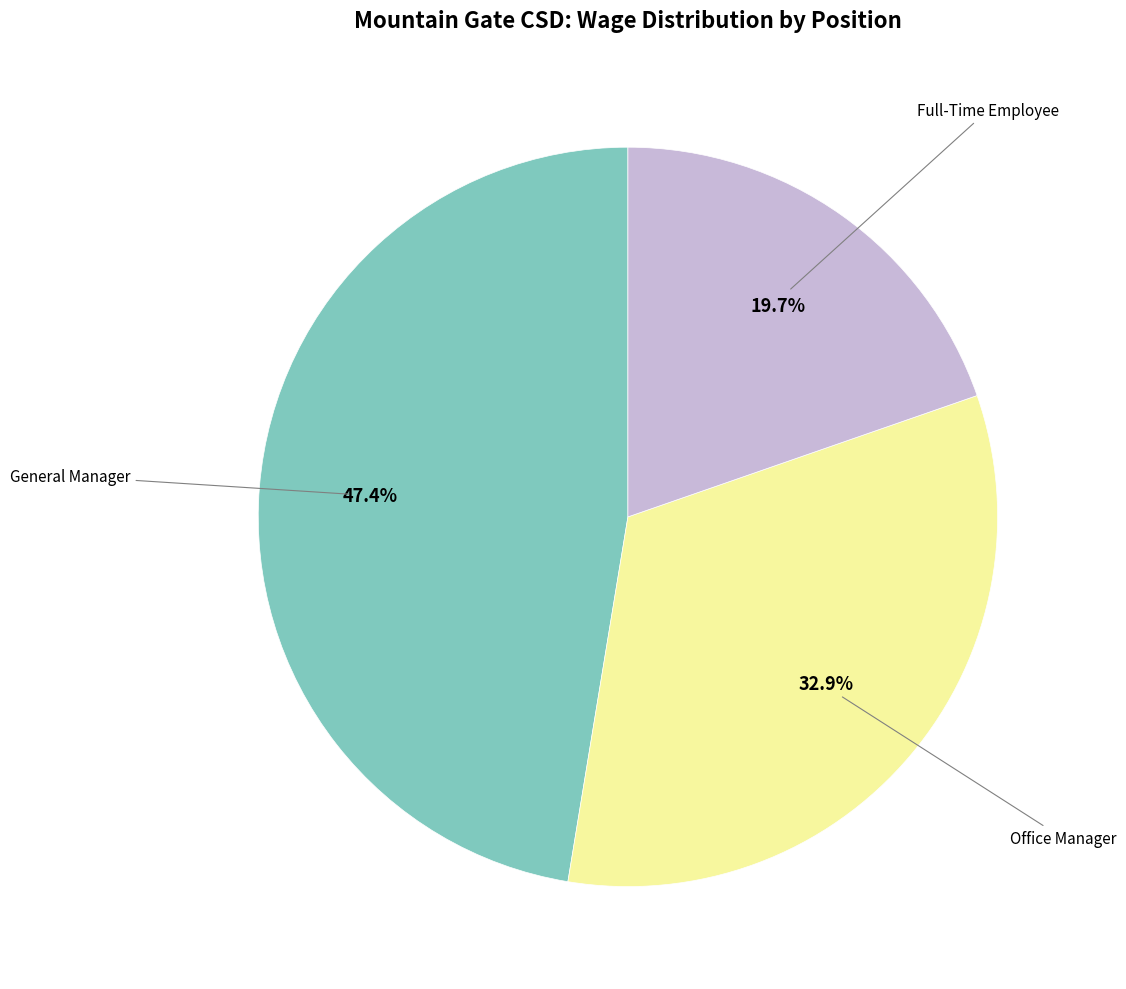

Is there a majority slice in this chart?

No